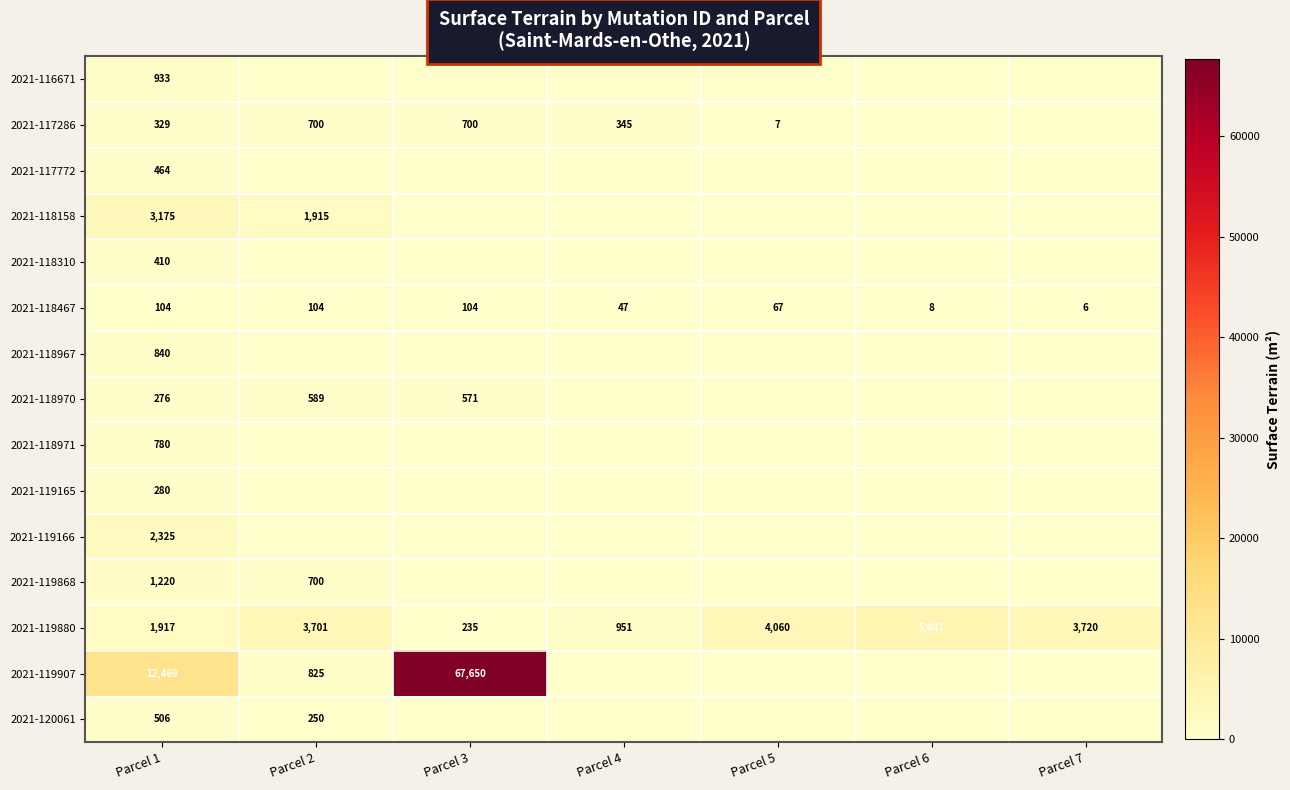

At which category is the sum across all series the highest?

Parcel 3